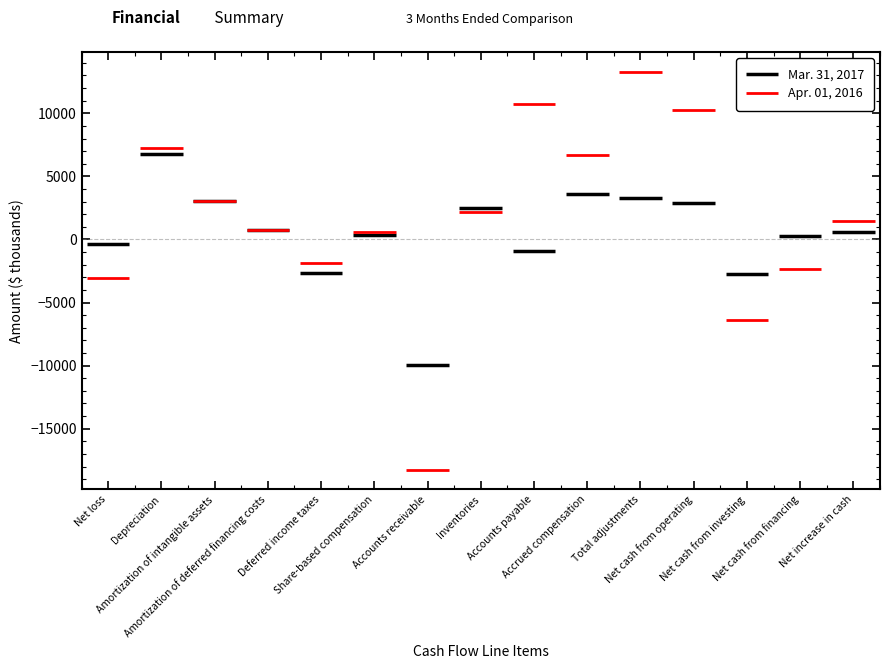

Rank the categories by Apr. 01, 2016 value from lowest to highest.

Accounts receivable, Net cash from investing, Net loss, Net cash from financing, Deferred income taxes, Share-based compensation, Amortization of deferred financing costs, Net increase in cash, Inventories, Amortization of intangible assets, Accrued compensation, Depreciation, Net cash from operating, Accounts payable, Total adjustments